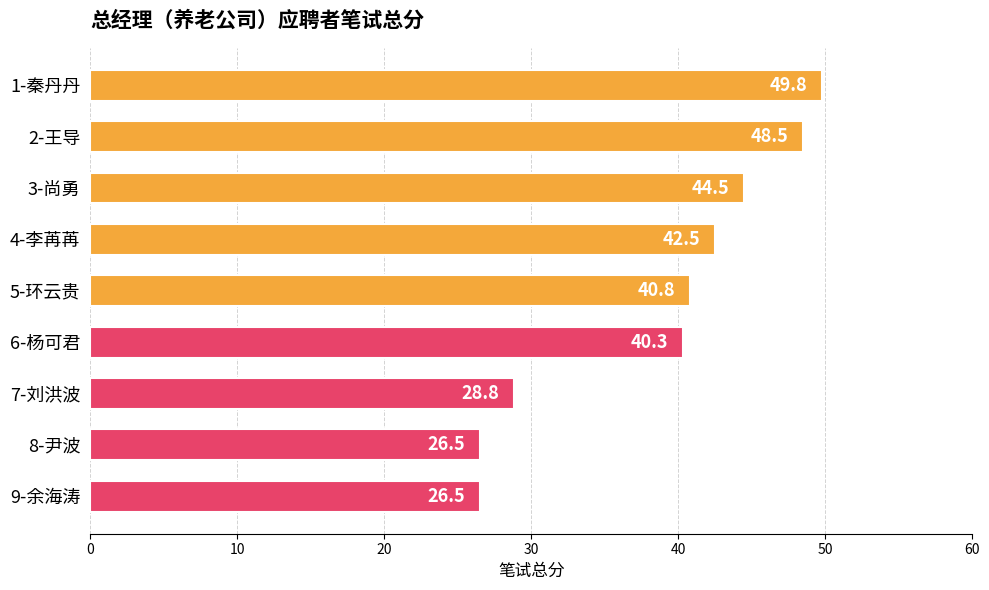

Are the bars horizontal?

Yes